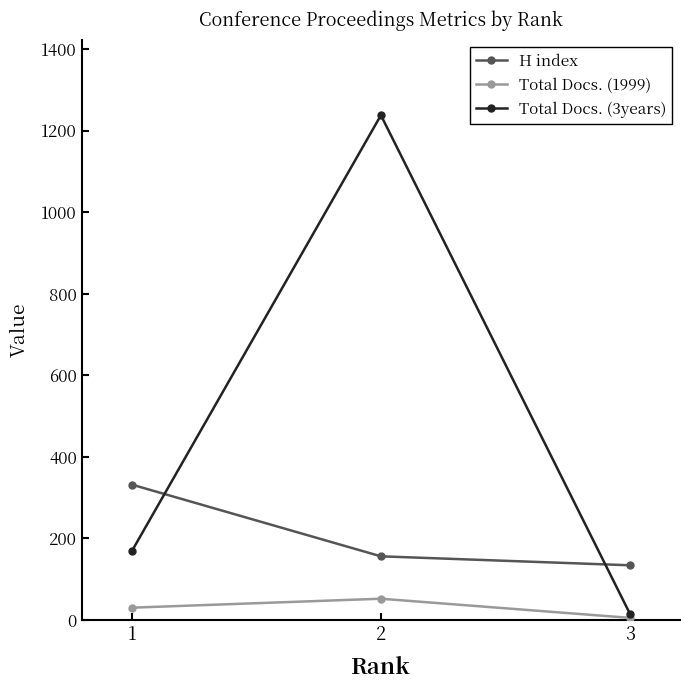

At 2, list the series in order from smallest to largest.

Total Docs. (1999), H index, Total Docs. (3years)